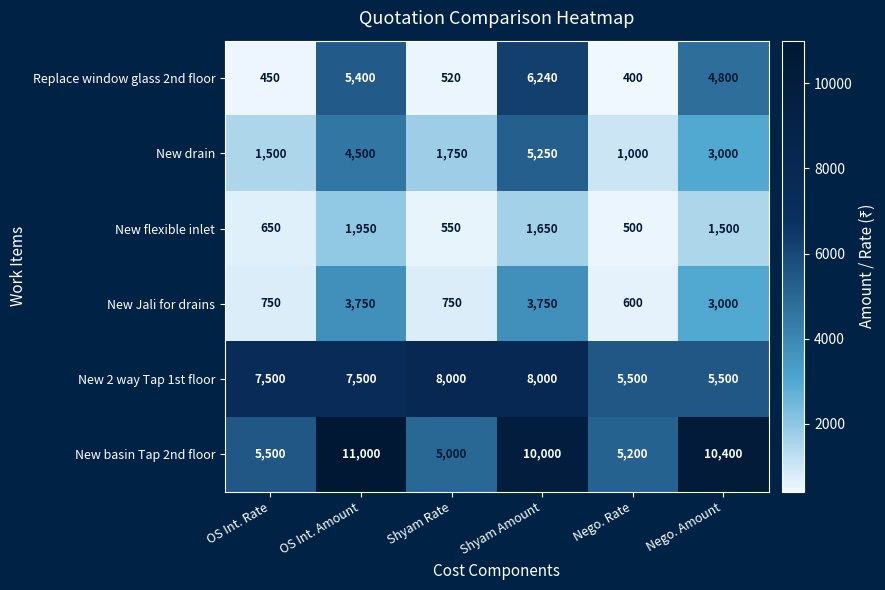

What is the difference between the highest and lowest values at Shyam Rate?

7480